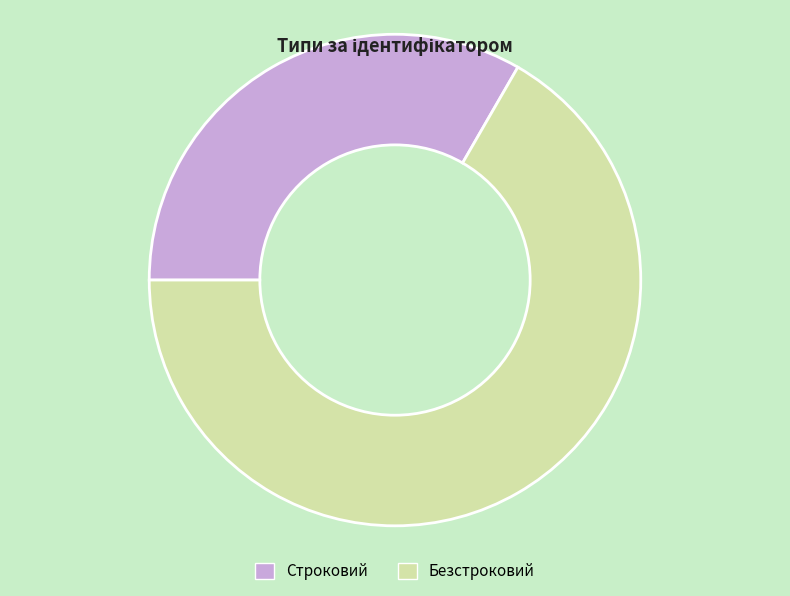

What is the smallest slice in the pie chart?

Строковий